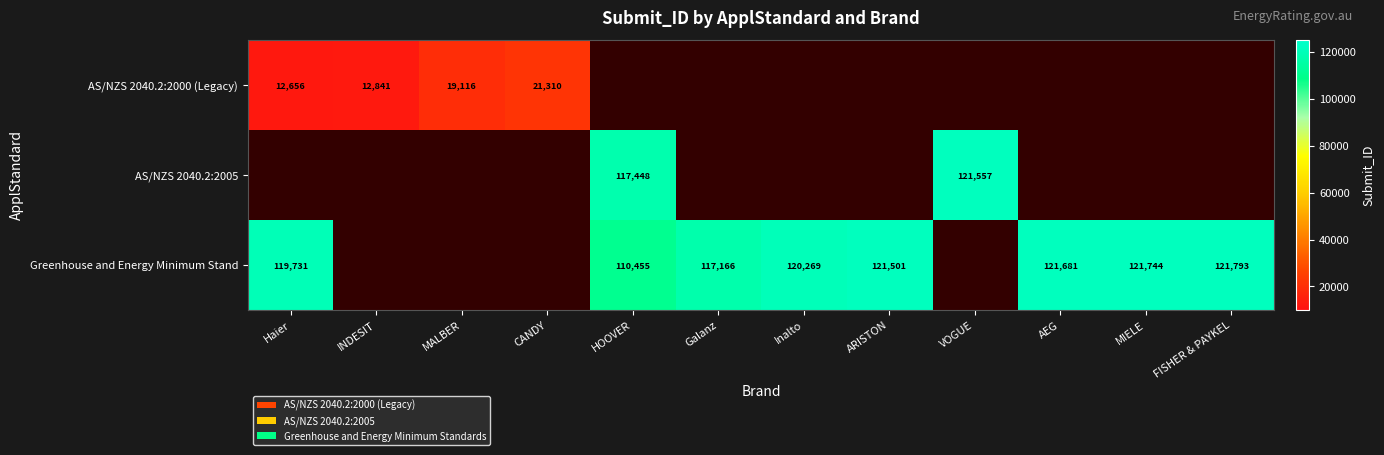

Is the value of Greenhouse and Energy Minimum Stand at AEG greater than the value of AS/NZS 2040.2:2000 (Legacy) at CANDY?

Yes